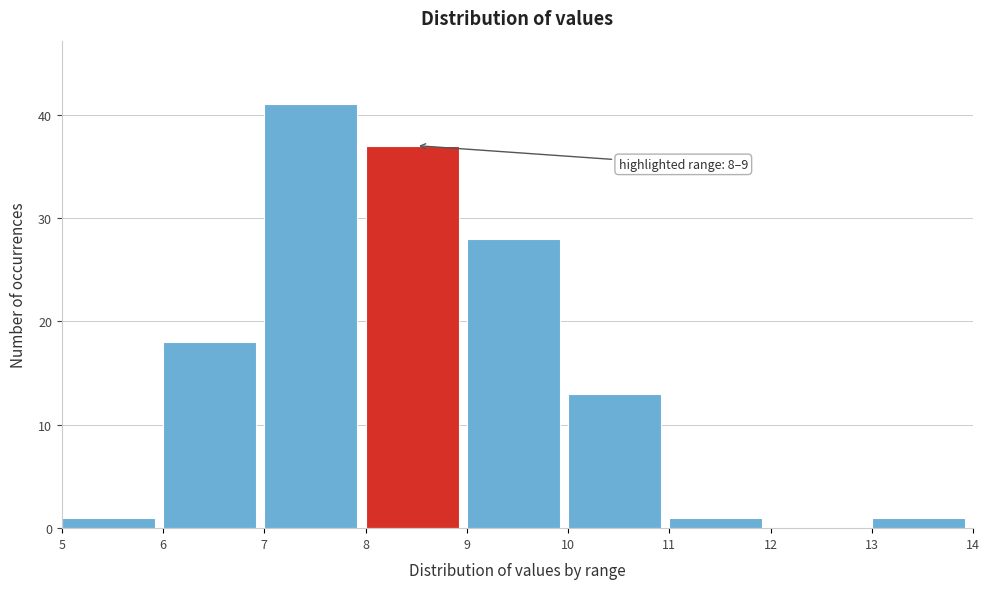

Over which range of the x-axis is the bar tallest?

7 to 8